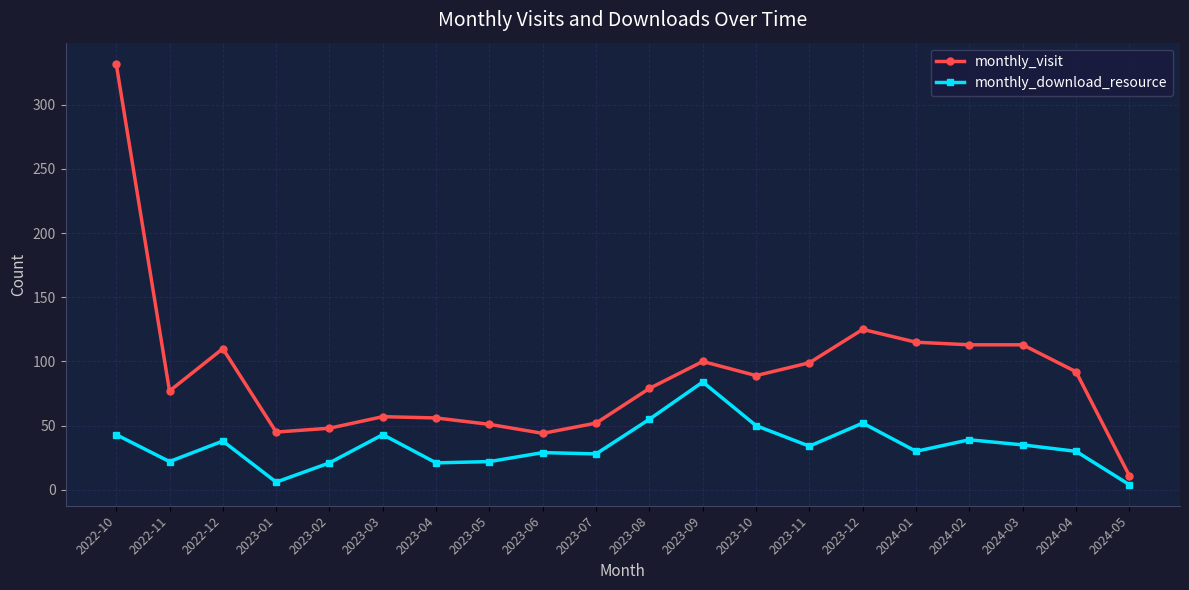

Where is monthly_visit nearest to the value 171?

2023-12